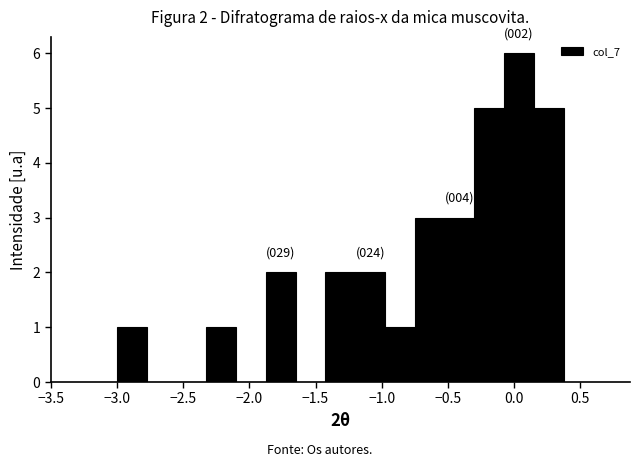

Over which range of the x-axis is the bar tallest?

-0.075 to 0.150